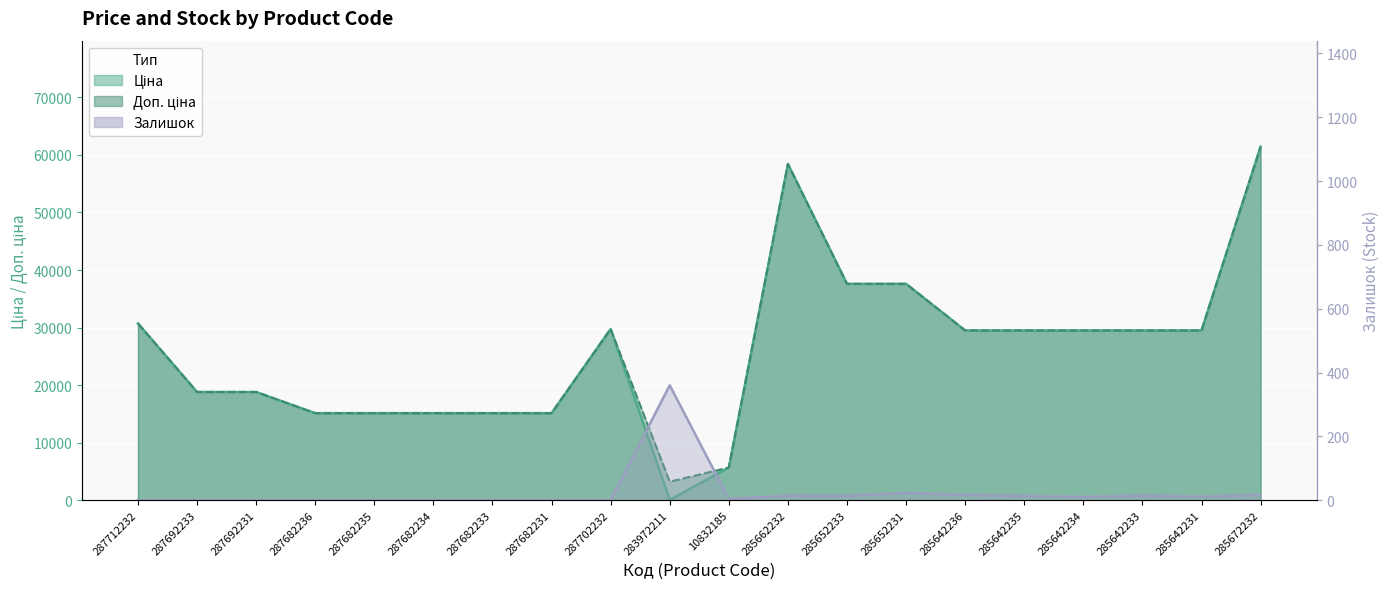

True or false: Залишок has a value of 4.6 at 285642233.

False